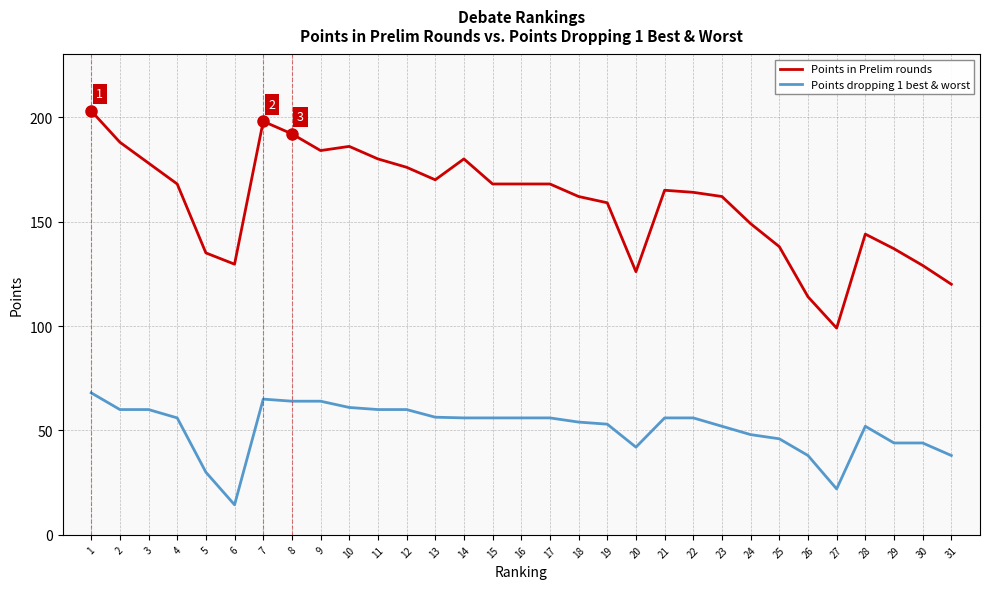

What is the difference between the second highest and second lowest values in the Points in Prelim rounds series?

84.0